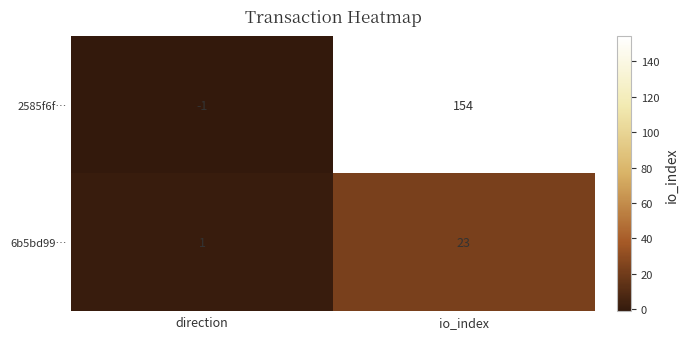

At which label is 2585f6f… closest to 76?

direction